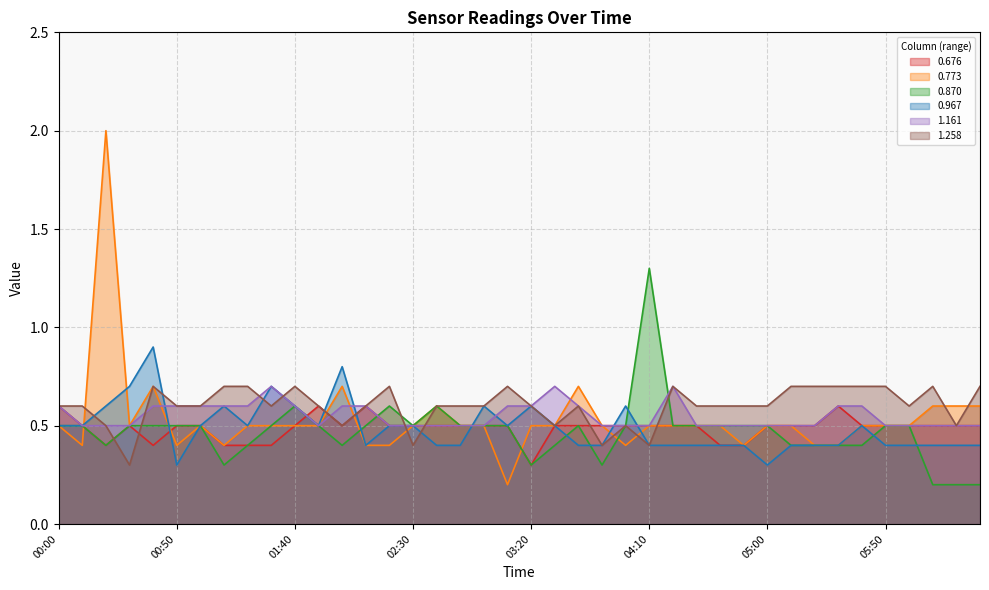

Which category has the highest value across all series?

00:20